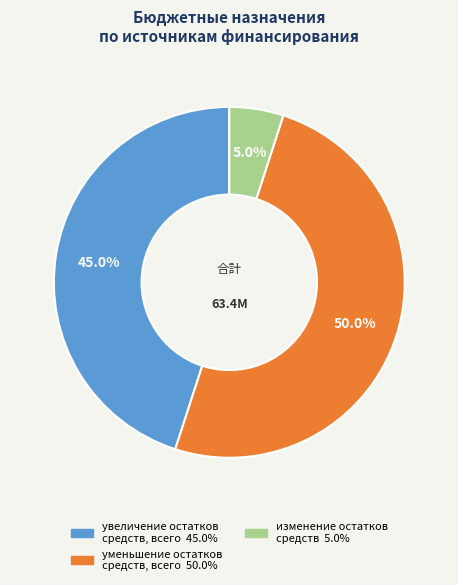

What is the smallest slice in the pie chart?

изменение остатков средств